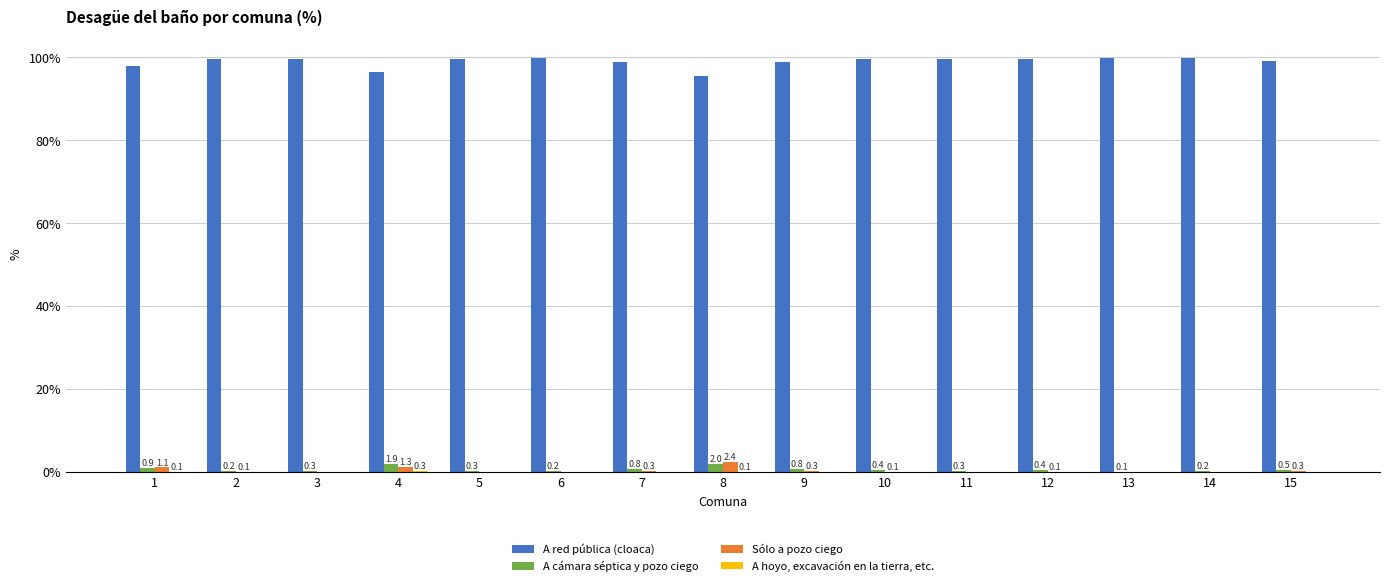

What is the greatest value displayed?

99.8